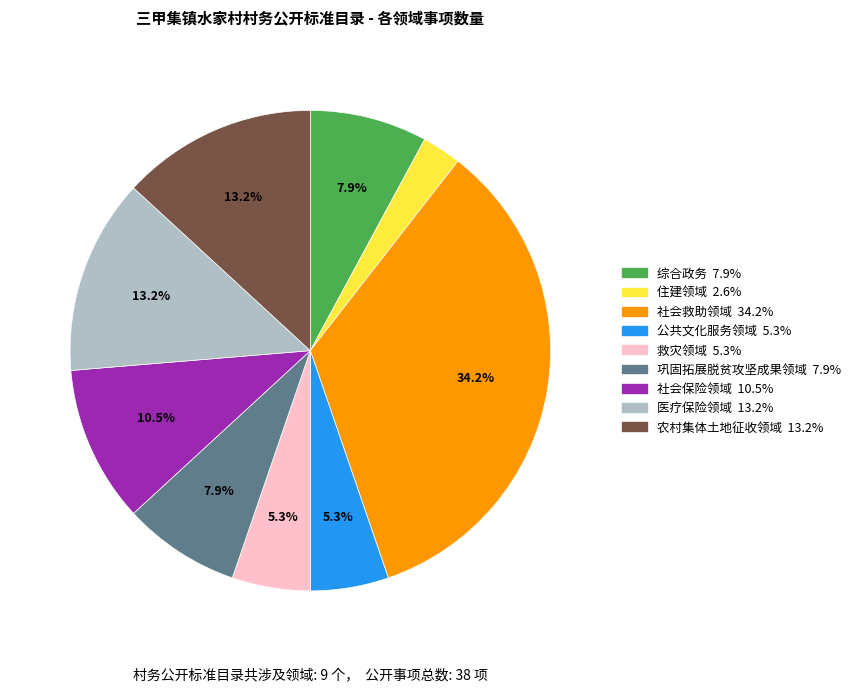

Is 住建领域 the majority of the pie?

No